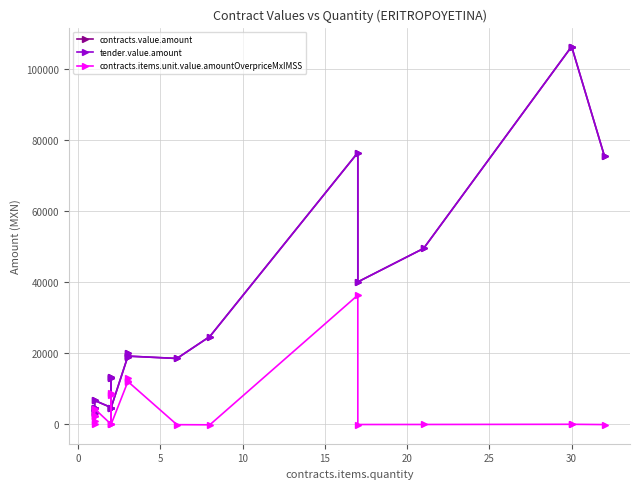

The contracts.value.amount series shows 6083.1 at 5. True or false?

False